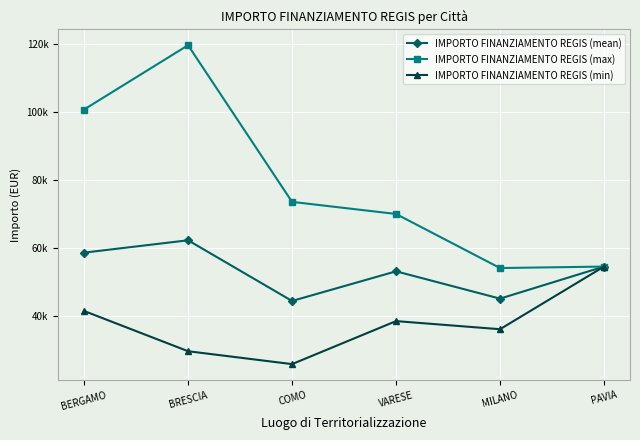

True or false: IMPORTO FINANZIAMENTO REGIS (mean) and IMPORTO FINANZIAMENTO REGIS (max) cross at least once.

False